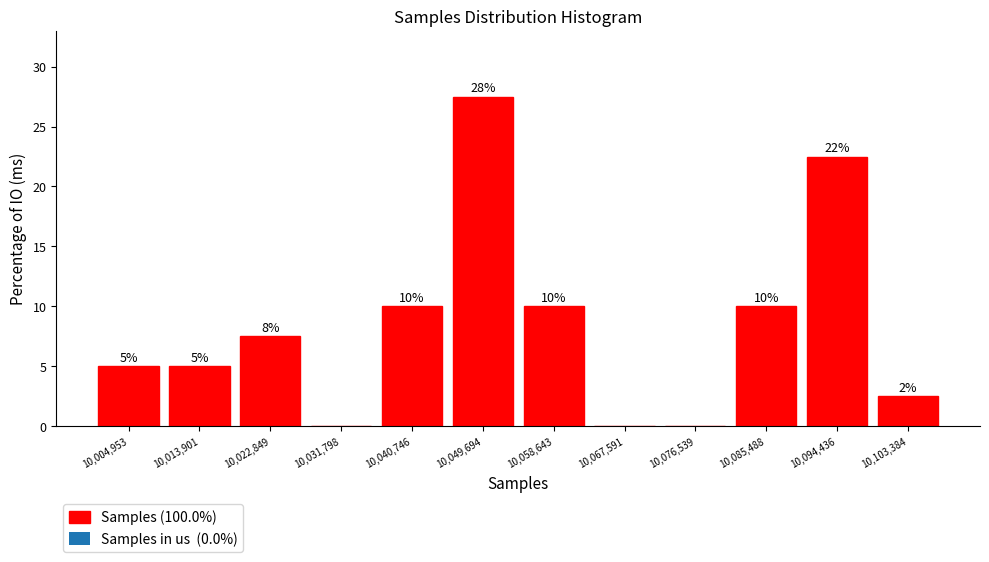

Over which range of the x-axis is the bar tallest?

10045000 to 10054000